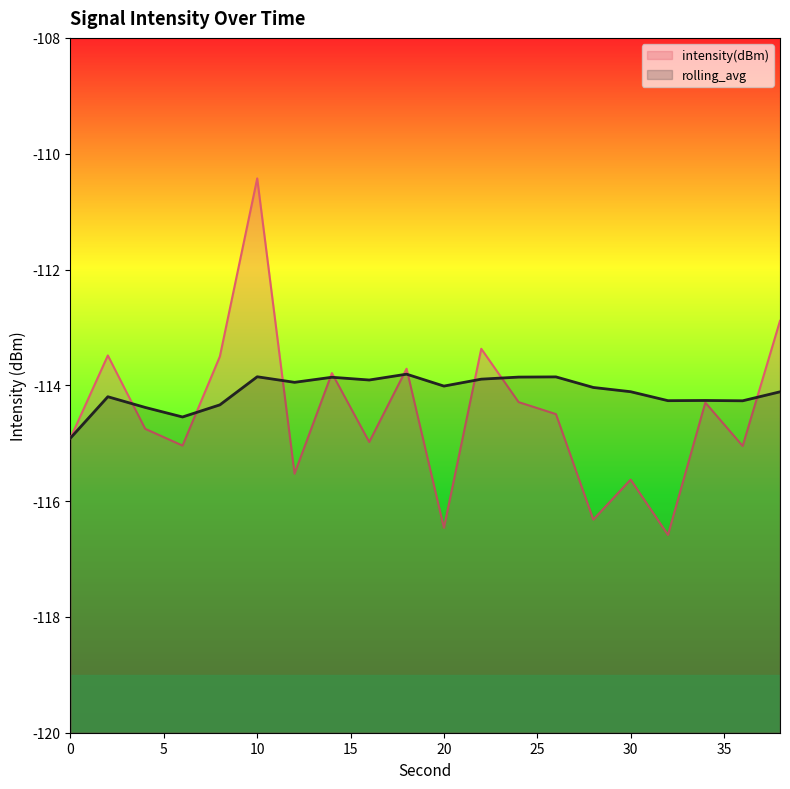

Is it true that intensity(dBm) equals -114.8 at 4?

True